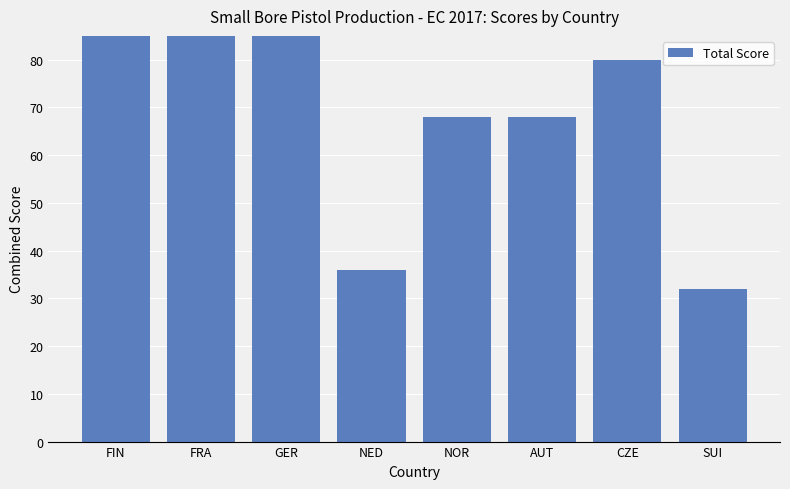

How many bars are there in total?

8